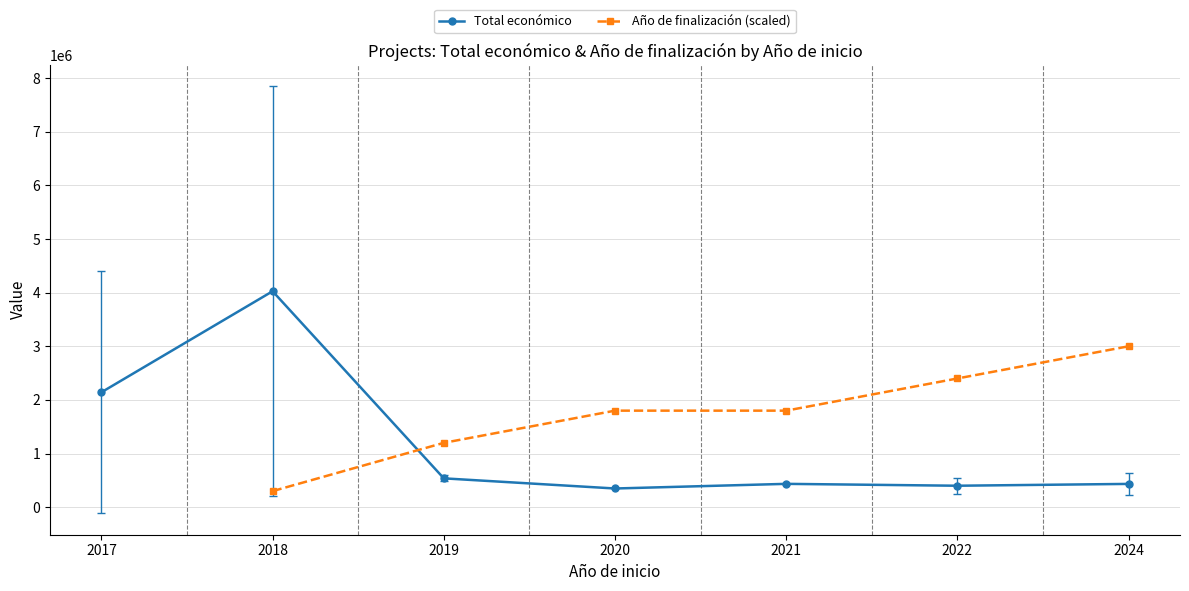

The value of Año de finalización (scaled) at 2024 is 4531152.7. True or false?

False